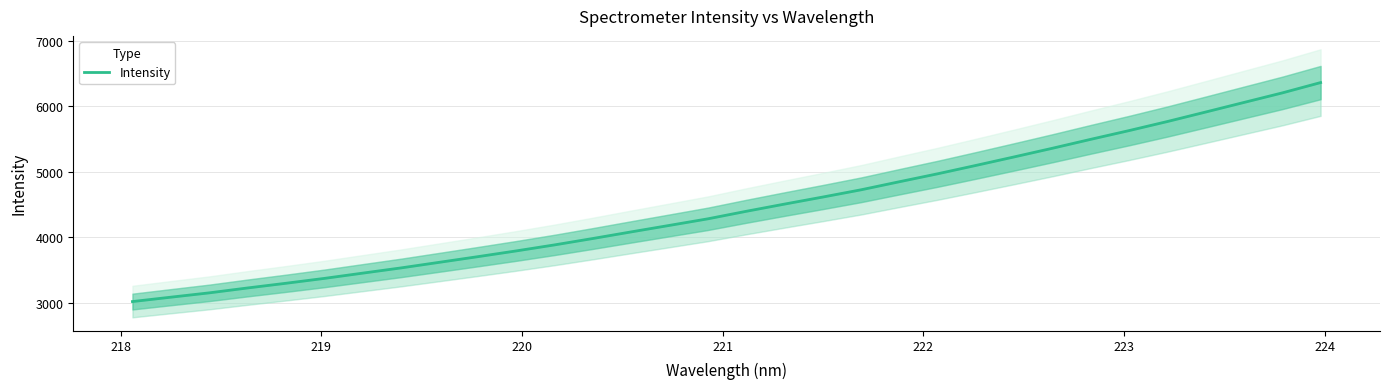

True or false: there are more than 0 points higher than both neighbors.

False